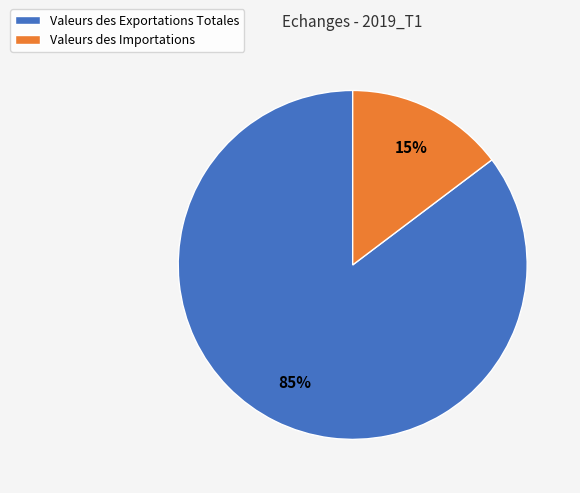

To the nearest percent, what is the combined percentage of Valeurs des Importations and Valeurs des Exportations Totales?

100%